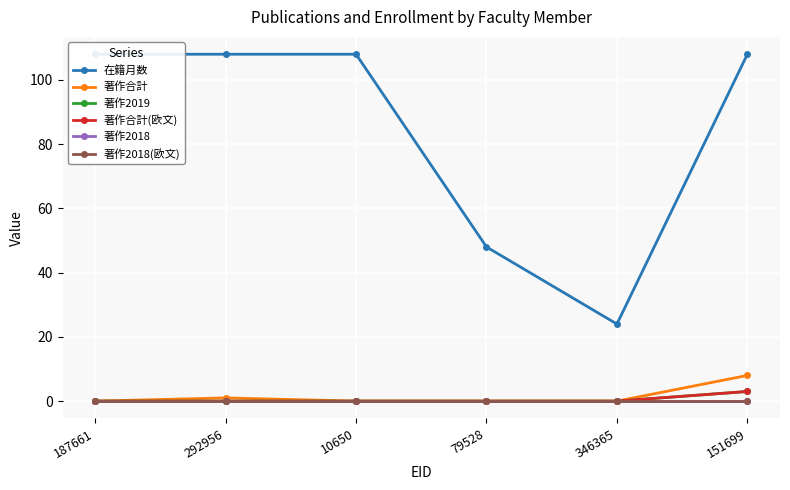

The 著作2018(欧文) series shows 0 at 79528. True or false?

True